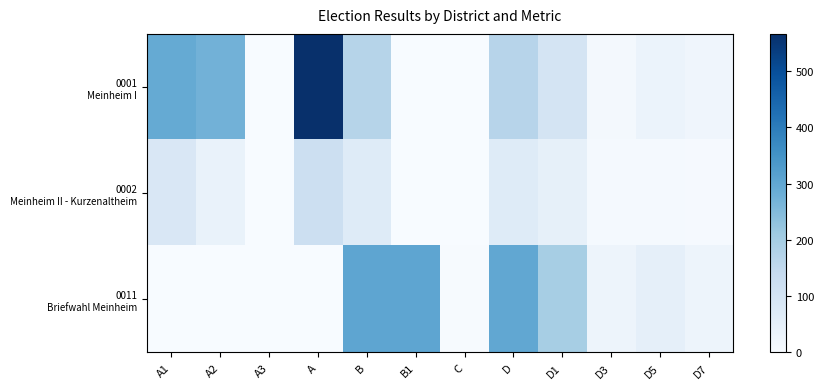

Which series has the widest spread of values?

0001 Meinheim I